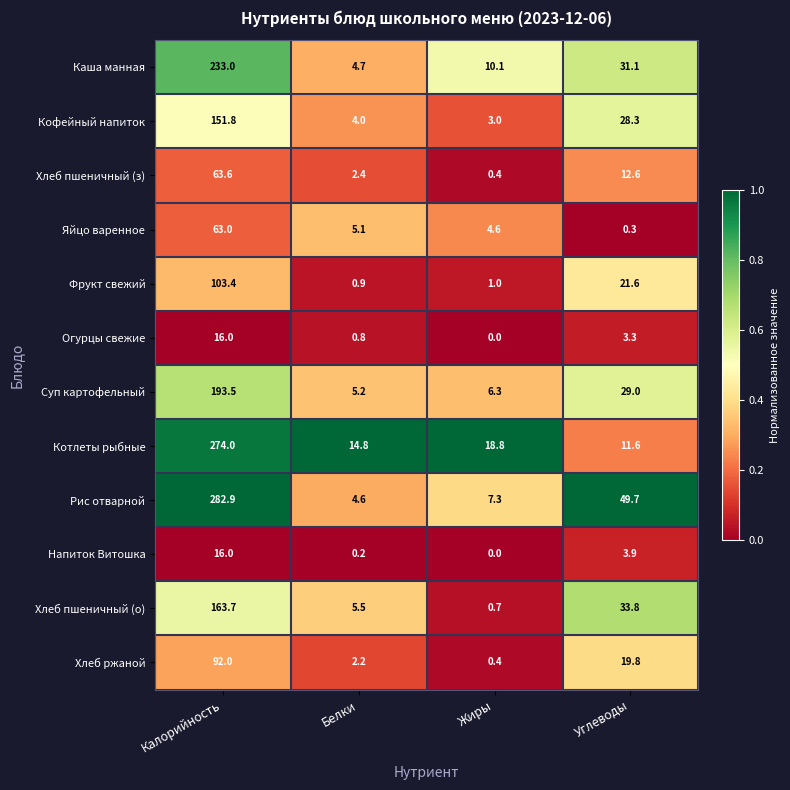

What is the sum of all Хлеб пшеничный (з) values?

79.0